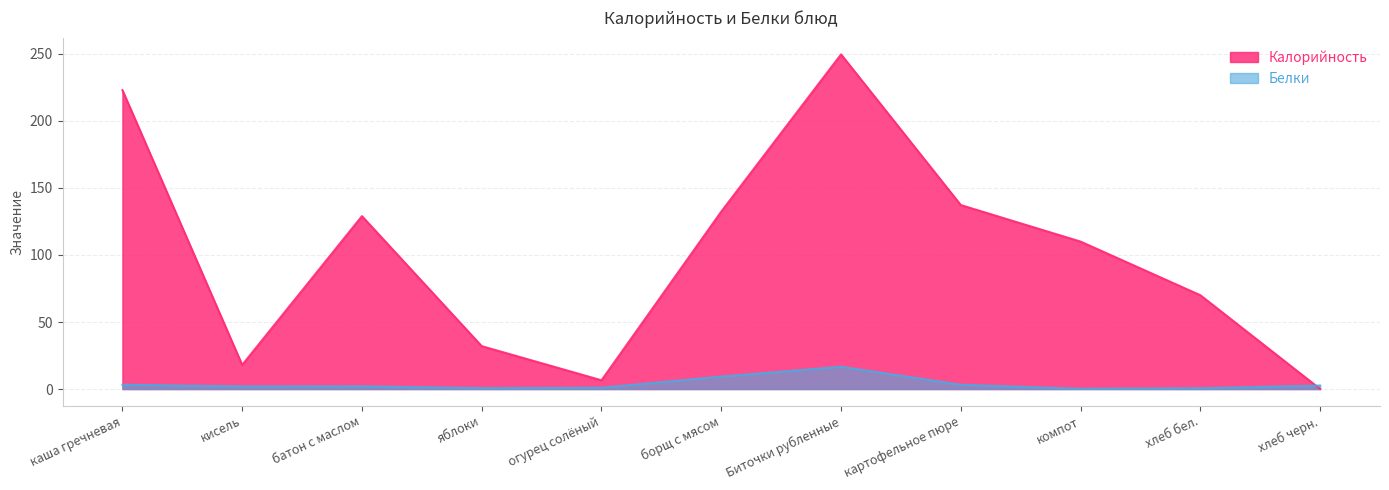

Reading left to right, list all the values displayed in this chart.

Калорийность: каша гречневая=223.0	кисель=18.0	батон с маслом=129.0	яблоки=32.0	огурец солёный=6.5	борщ с мясом=132.4	Биточки рубленные=249.7	картофельное пюре=137.2	компот=110.0	хлеб бел.=70.0	хлеб черн.=0.1
Белки: каша гречневая=3.2	кисель=2.0	батон с маслом=2.0	яблоки=0.7	огурец солёный=1.0	борщ с мясом=9.3	Биточки рубленные=16.6	картофельное пюре=3.2	компот=0.2	хлеб бел.=0.6	хлеб черн.=2.6